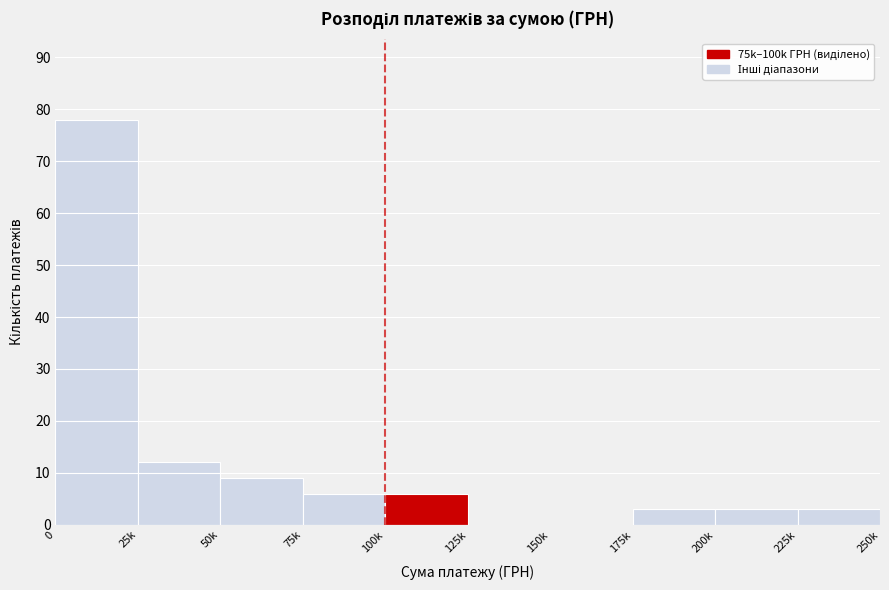

Reading left to right, extract all data points from this chart.

0=78	25k=12	50k=9	75k=6	100k=6	125k=0	150k=0	175k=3	200k=3	225k=3